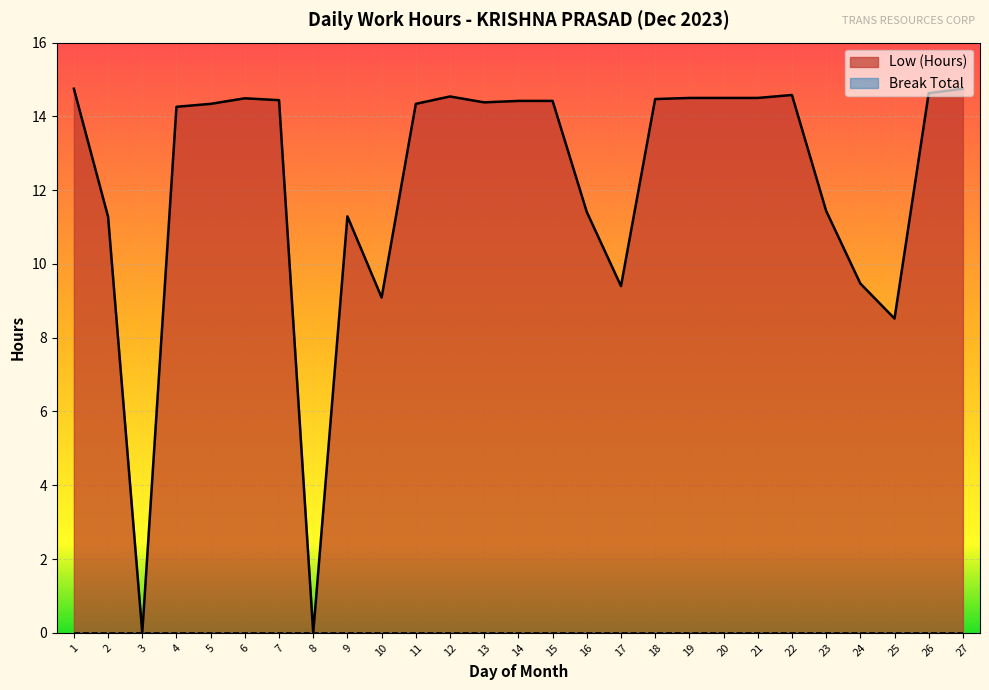

How many series are shown in this chart?

2